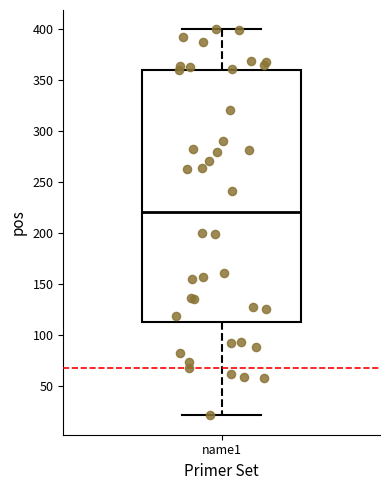

Where is the upper edge of the box for name1 on the y-axis? The values are not printed on the chart, so give them approximately, as read against the axis.

360